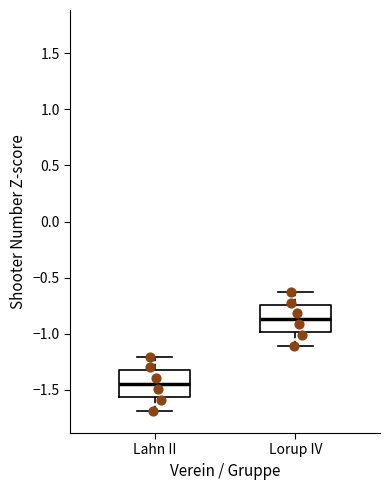

Which box has the highest median line?

Lorup IV